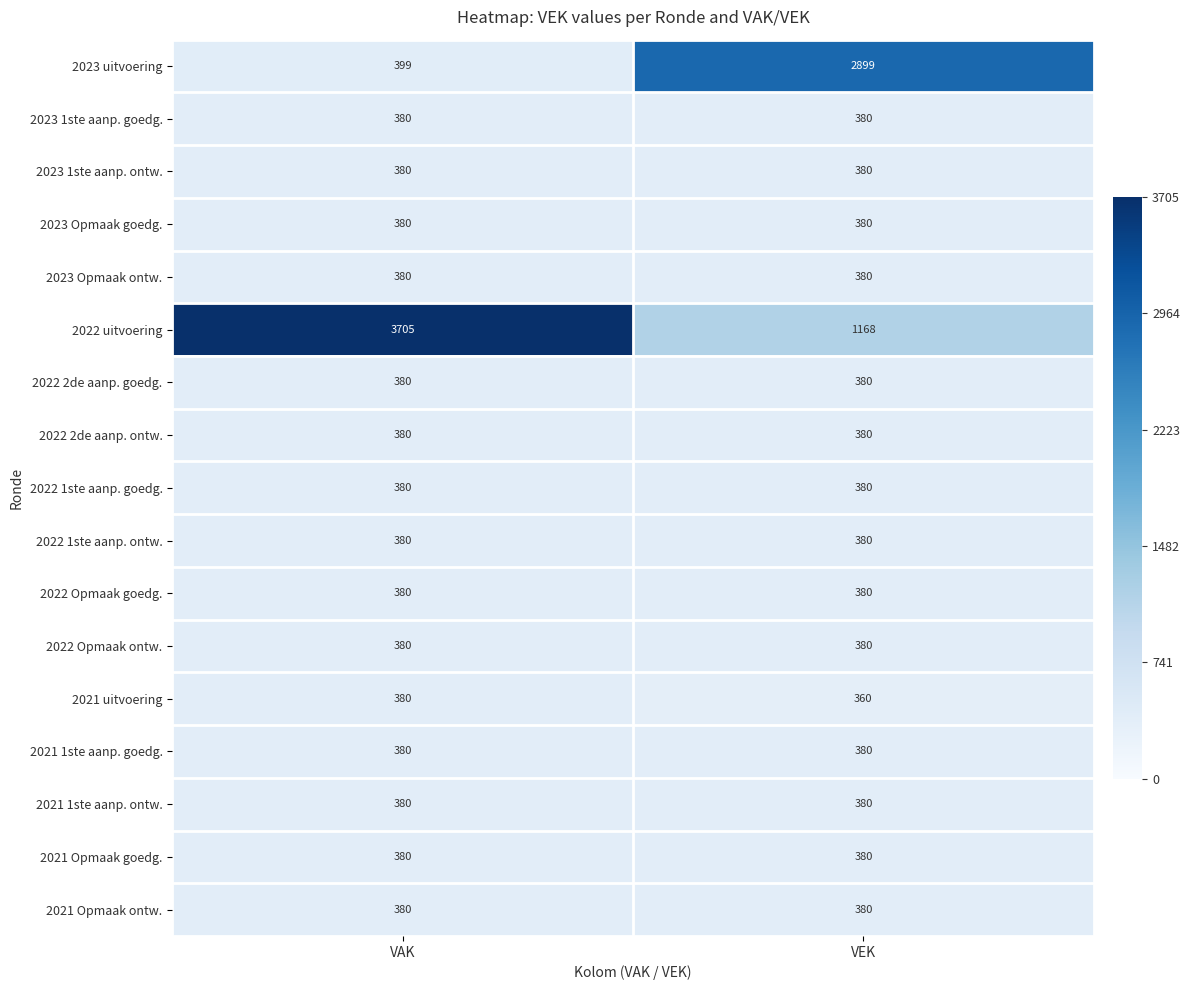

What is the total value across all series at VAK?

9804